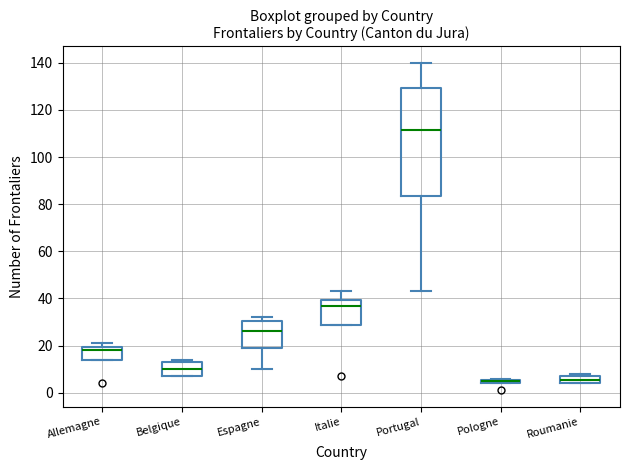

Where is the lower edge of the box for Espagne on the y-axis? The values are not printed on the chart, so give them approximately, as read against the axis.

20